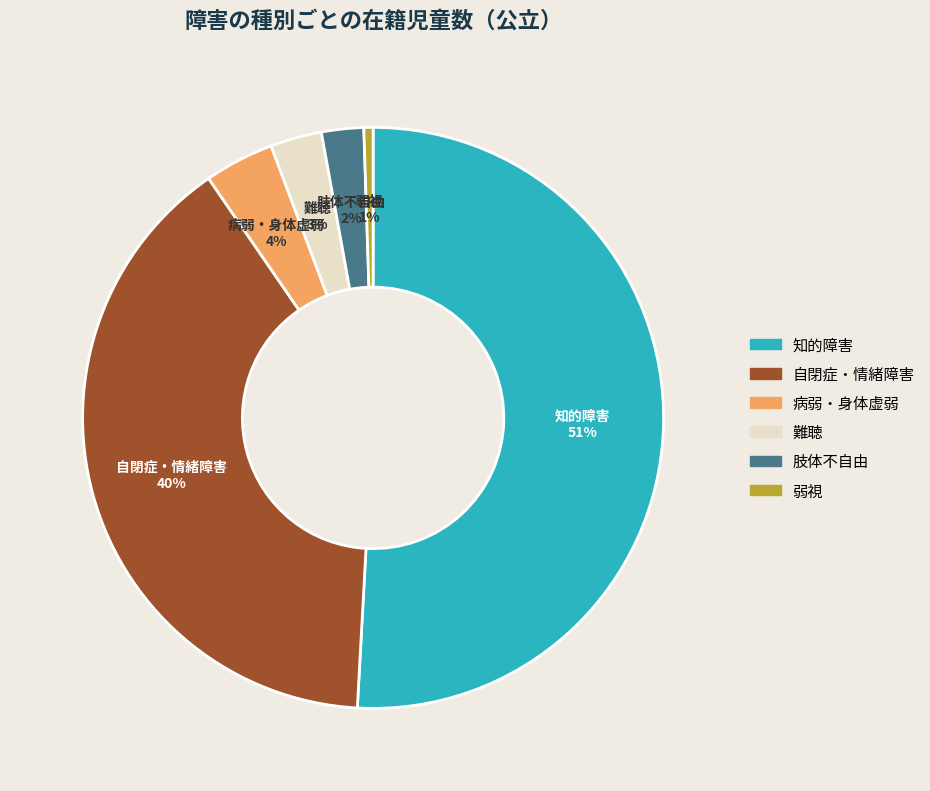

Count the number of slices in the pie.

6